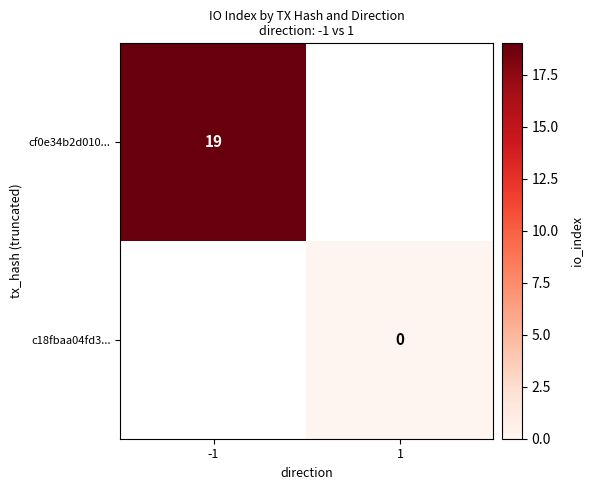

At which category does the chart reach its minimum across all series?

1